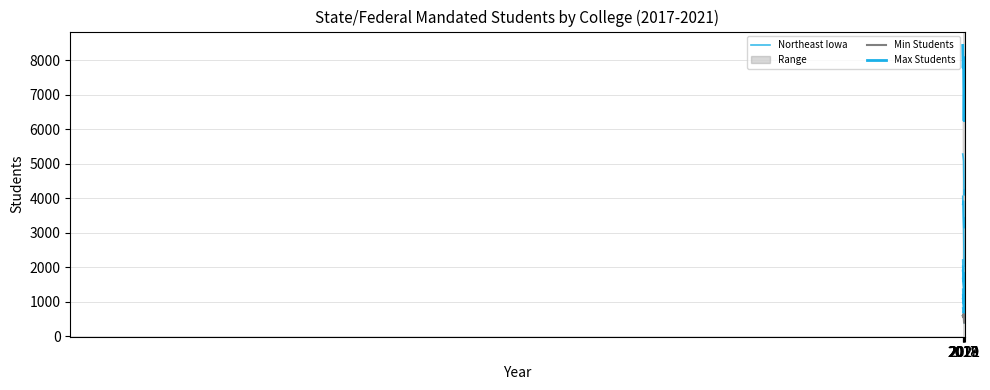

Reading left to right, transcribe all the data shown in this chart.

Northeast Iowa: 2017=3828	2018=3918	2019=3924	2020=3144	2021=3415
Min Students: 2017=596	2018=553	2019=645	2020=390	2021=406
Max Students: 2017=8437	2018=7787	2019=8088	2020=6252	2021=7383